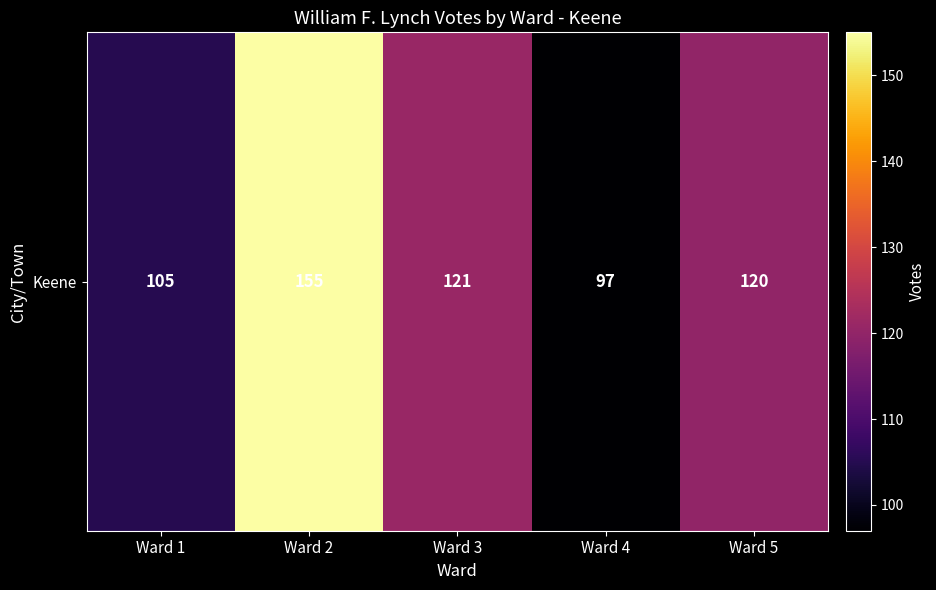

Which category has the highest value across all series?

Ward 2